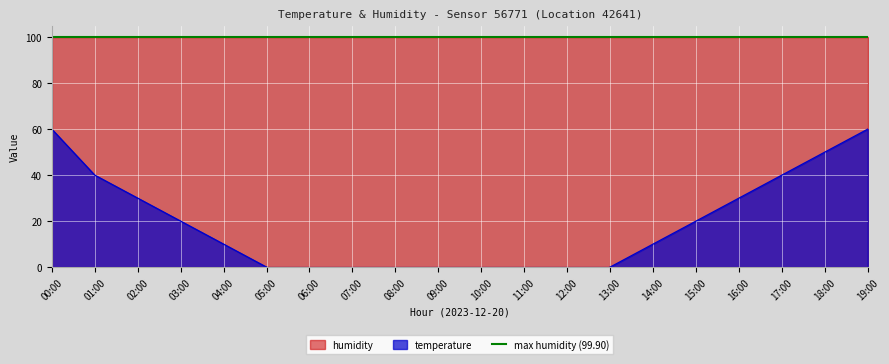

How many interior local valleys (lower than both neighbors) does the data have?

1